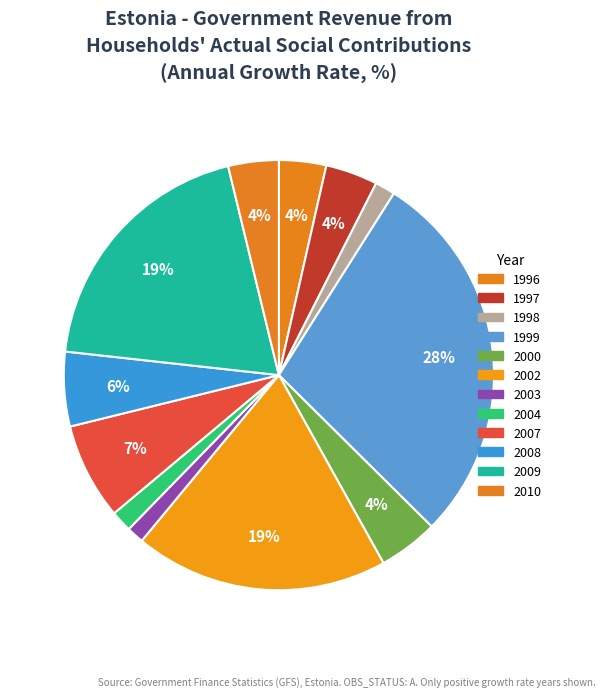

Count the number of slices in the pie.

12